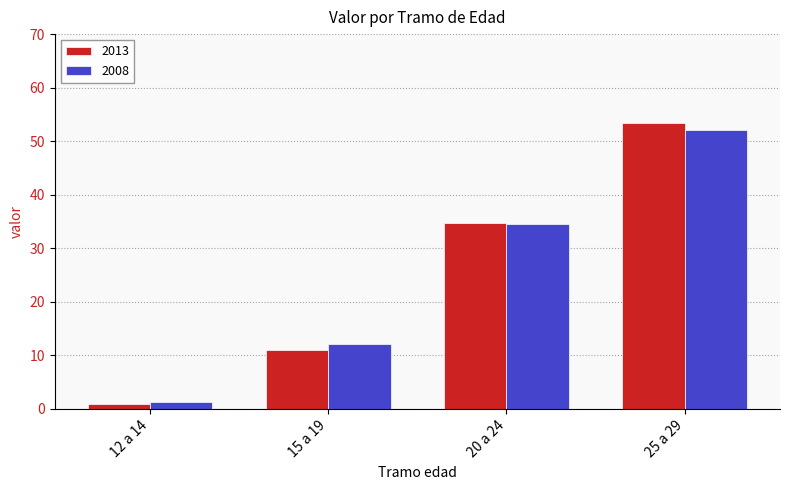

At which category is the sum across all series the highest?

25 a 29